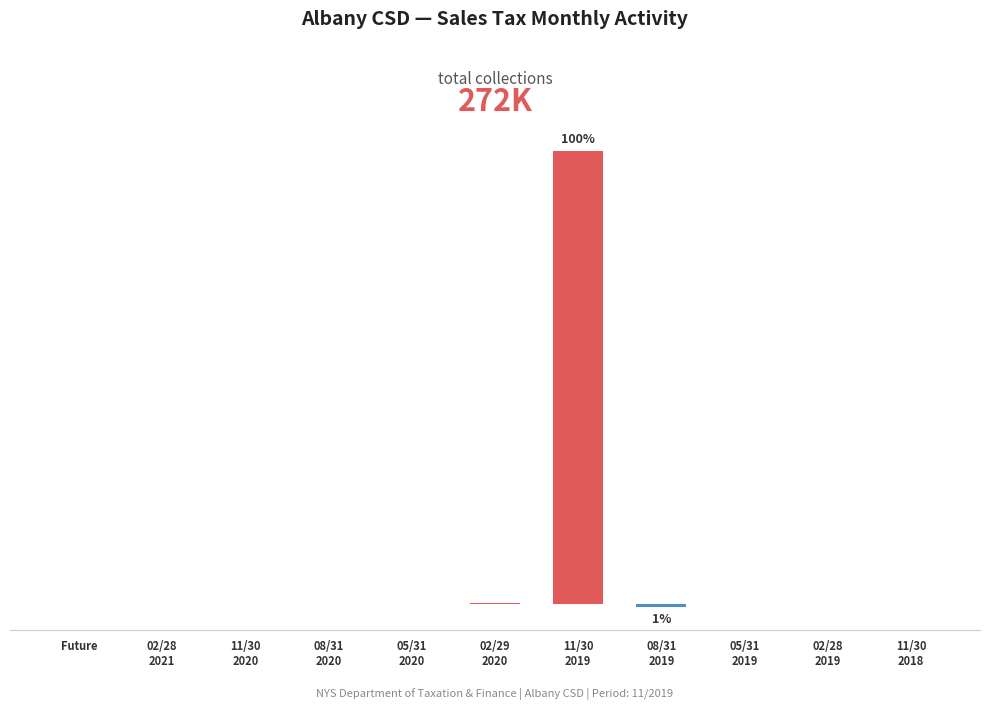

Are the bars horizontal?

No